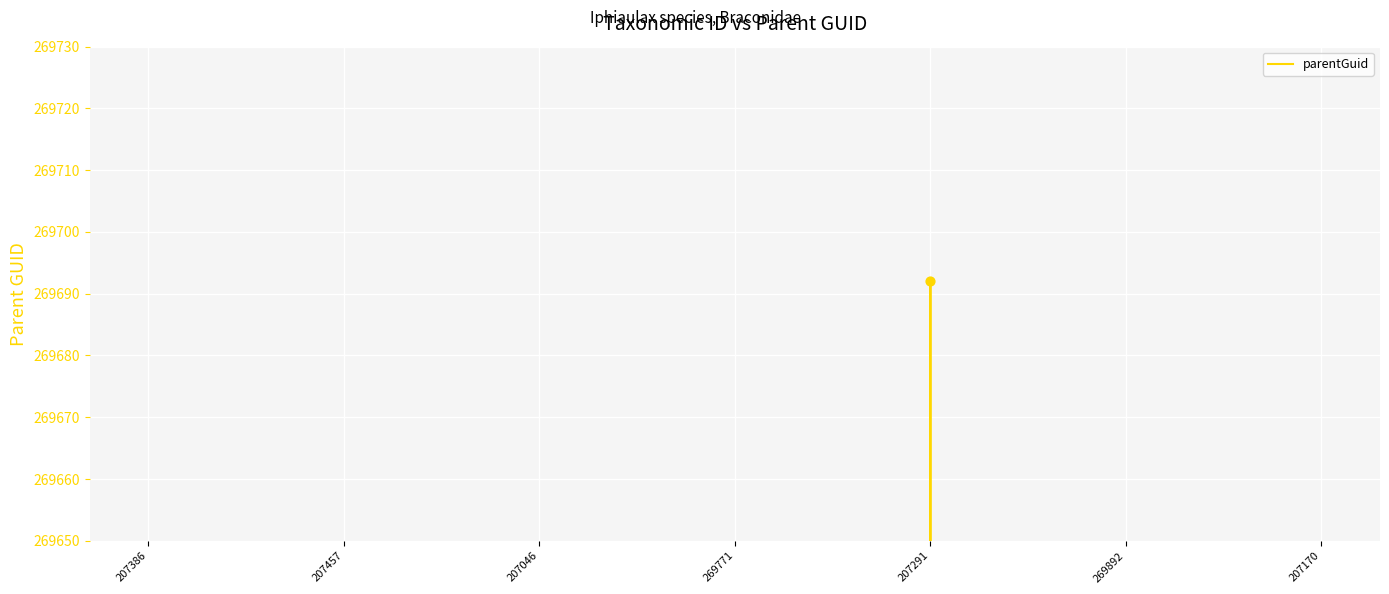

Which has a higher value, 207046 or 207457?

207046